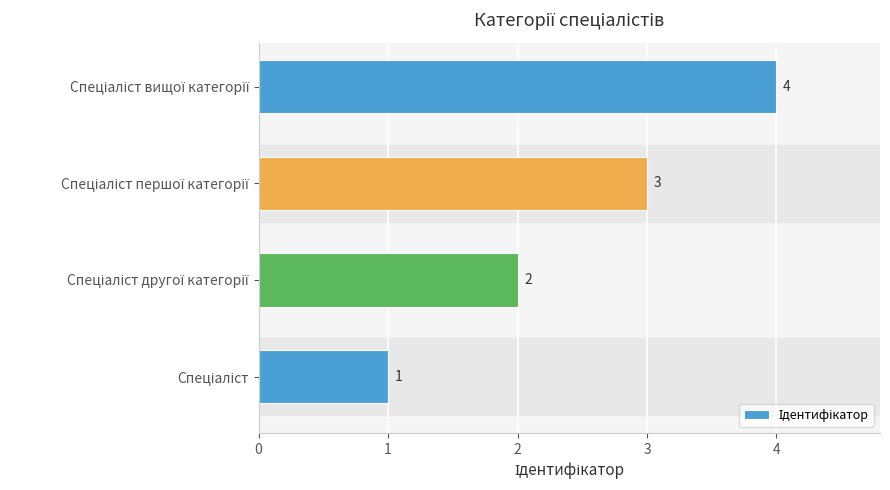

What is the difference between the maximum and minimum values?

3